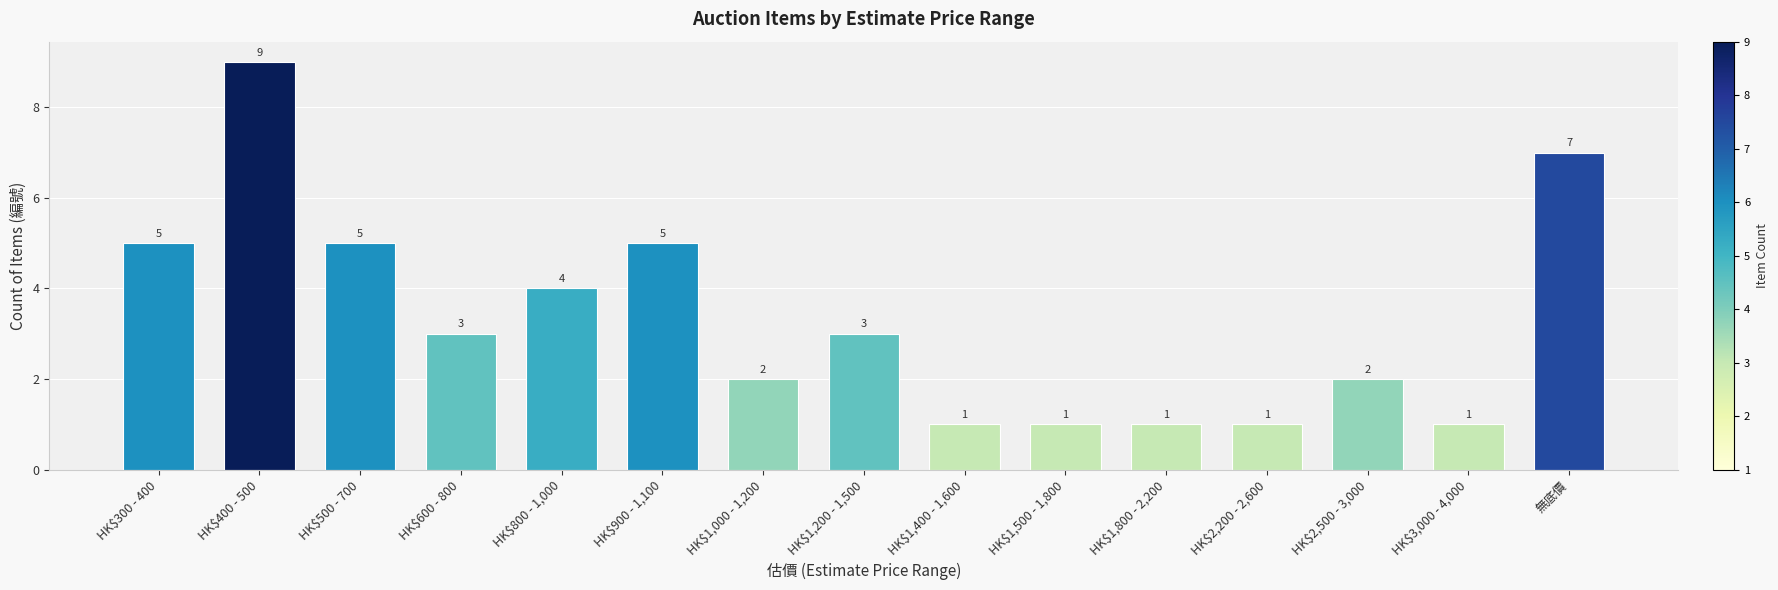

What is the label of the 4th bar from the left?

HK$600 - 800